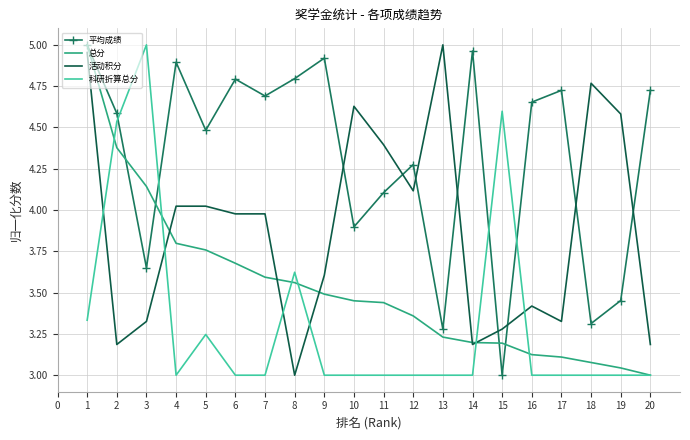

True or false: 平均成绩 and 活动积分 intersect in this chart.

True